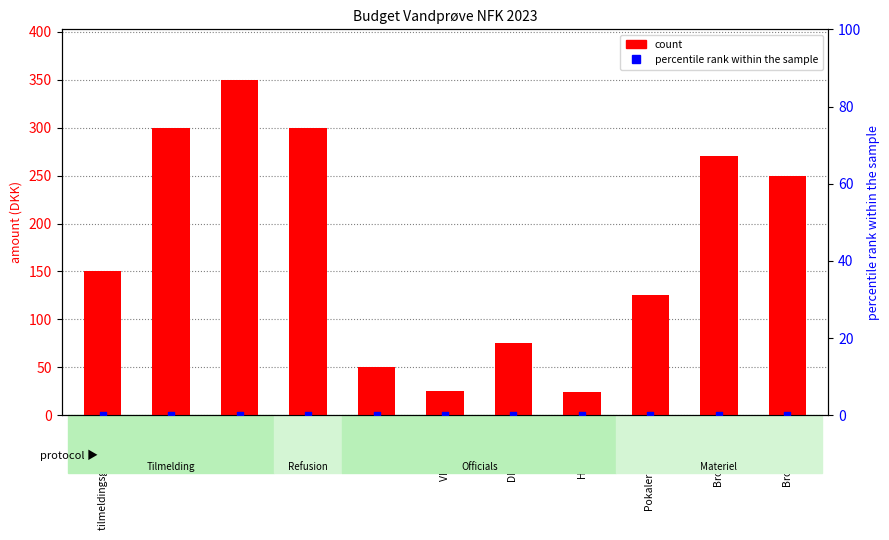

What is the total value across all series at Sandwich?

50